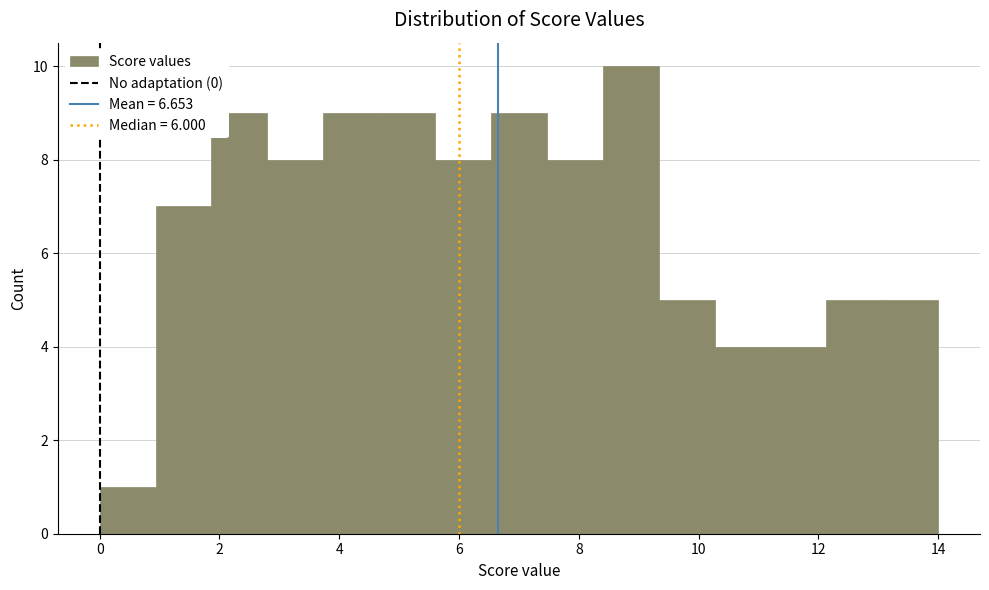

Which range on the x-axis has the tallest bar?

8.4 to 9.4